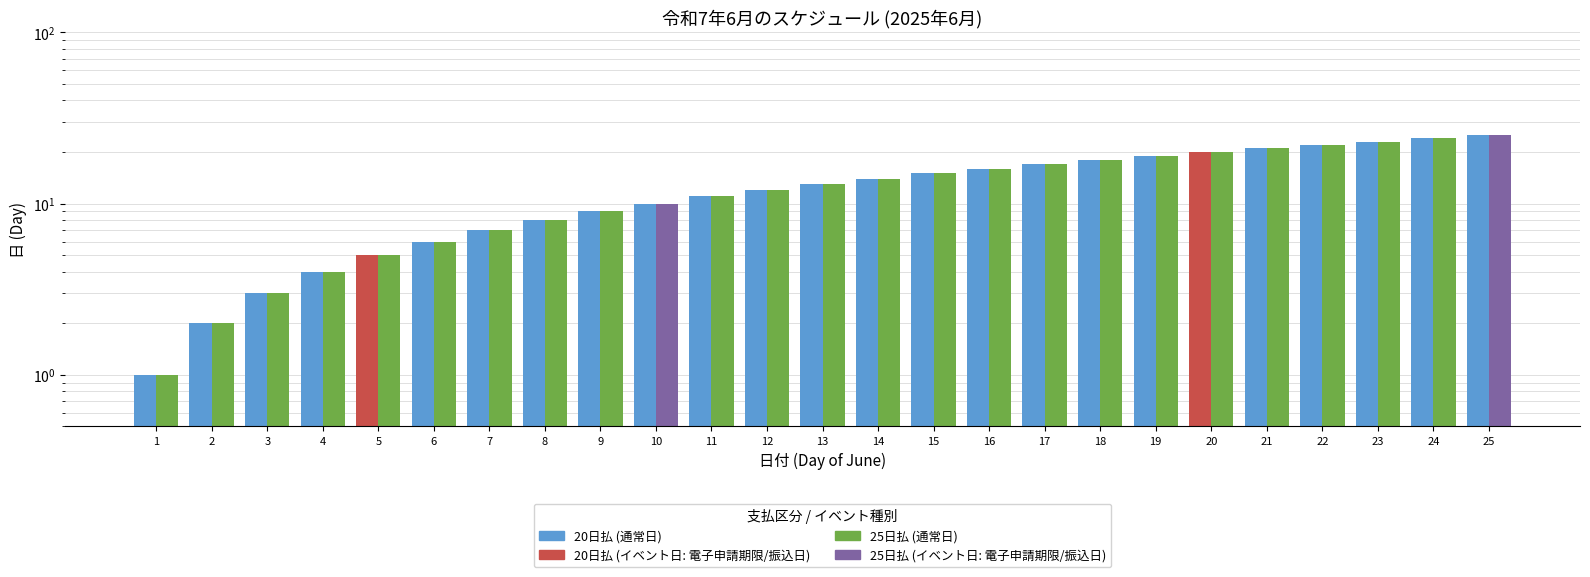

At which label does 25日払 first exceed 13?

14